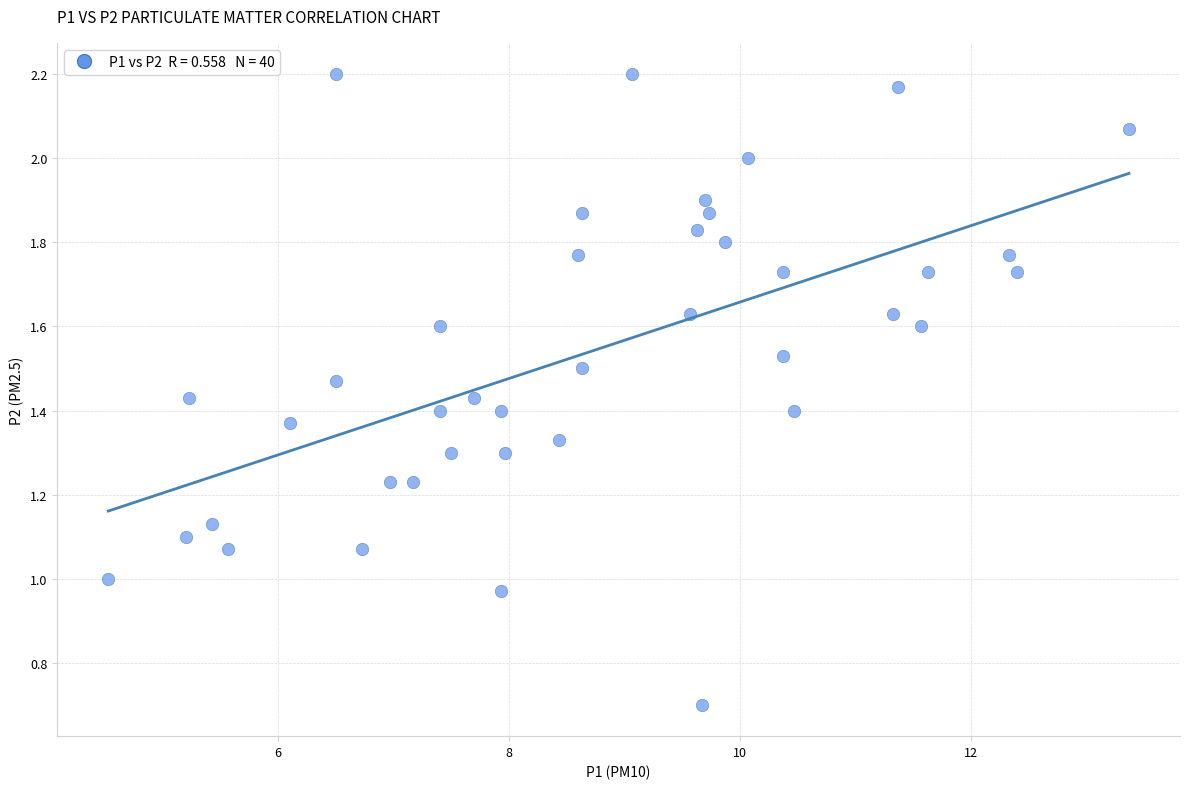

What is the range of X values (max minus min)?

8.8